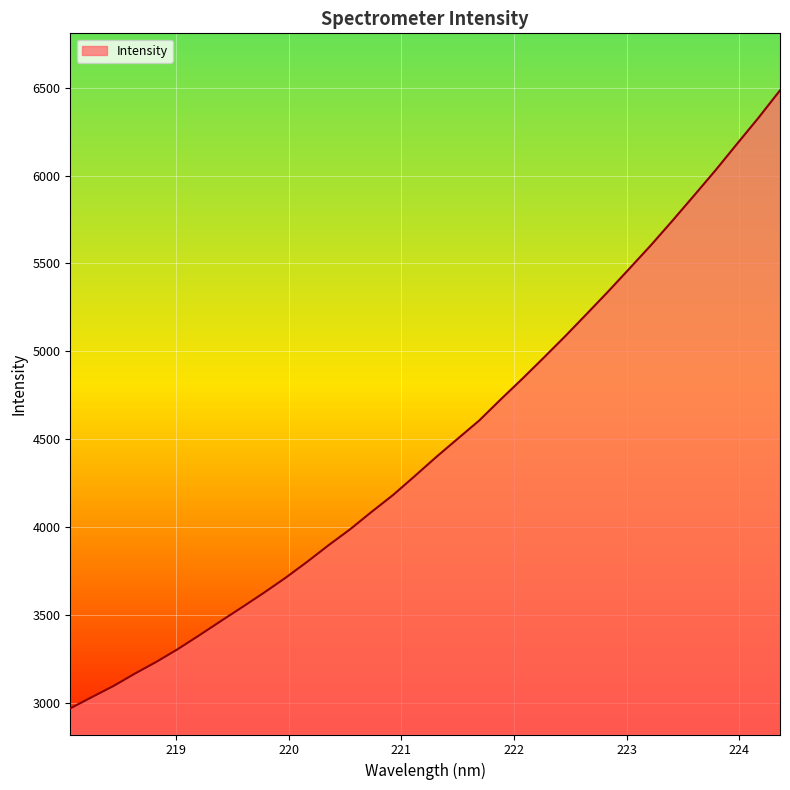

What is the difference between the maximum and minimum values?

3513.5